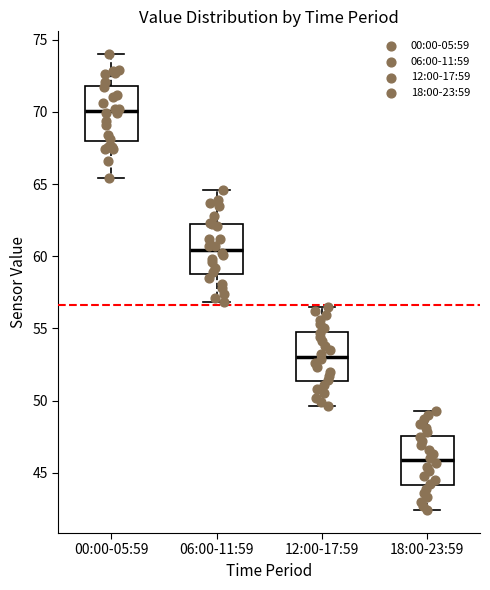

Which box's median line is the lowest?

18:00-23:59